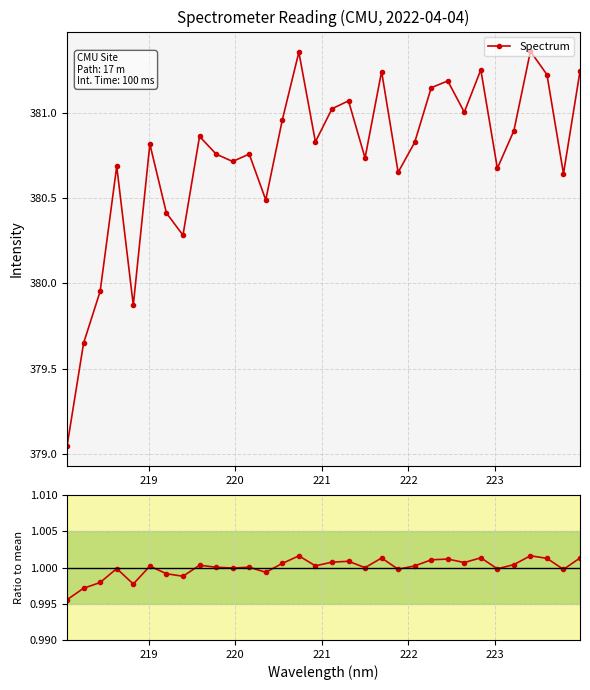

Reading left to right, transcribe all the data shown in this chart.

Spectrum: 379.0	379.6	380.0	380.7	379.9	380.8	380.4	380.3	380.9	380.8	380.7	380.8	380.5	381.0	381.4	380.8	381.0	381.1	380.7	381.2	380.6	380.8	381.1	381.2	381.0	381.2	380.7	380.9	381.4	381.2	380.6	381.2
Ratio to mean: 1.0	1.0	1.0	1.0	1.0	1.0	1.0	1.0	1.0	1.0	1.0	1.0	1.0	1.0	1.0	1.0	1.0	1.0	1.0	1.0	1.0	1.0	1.0	1.0	1.0	1.0	1.0	1.0	1.0	1.0	1.0	1.0